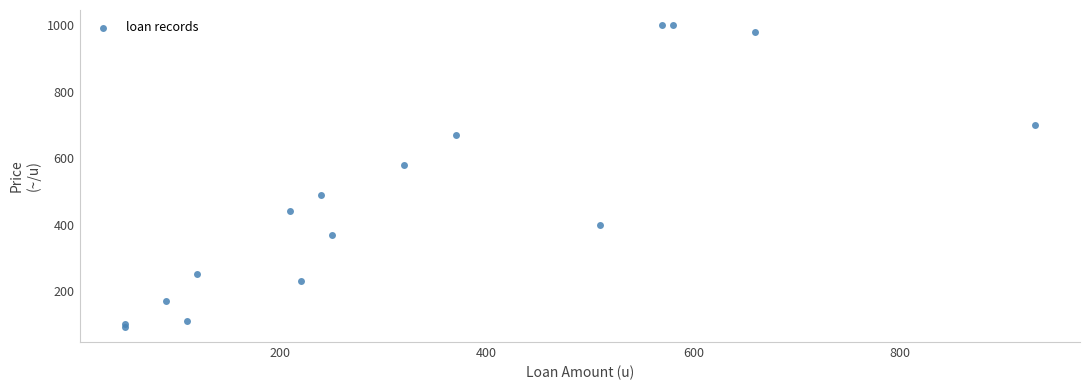

What Y value in the scatter plot is closest to 546?

580